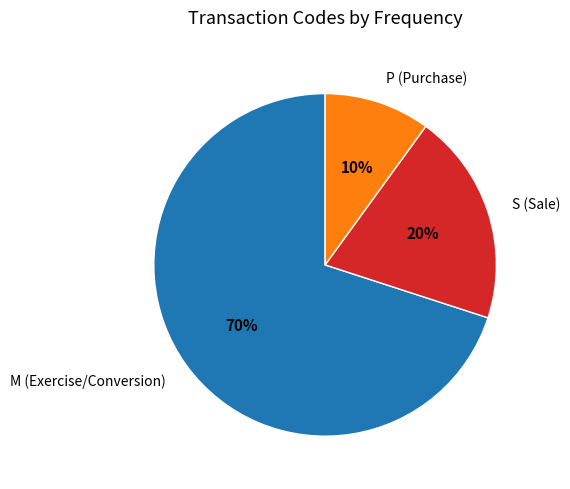

To the nearest percent, what is the combined percentage of S (Sale) and P (Purchase)?

30%